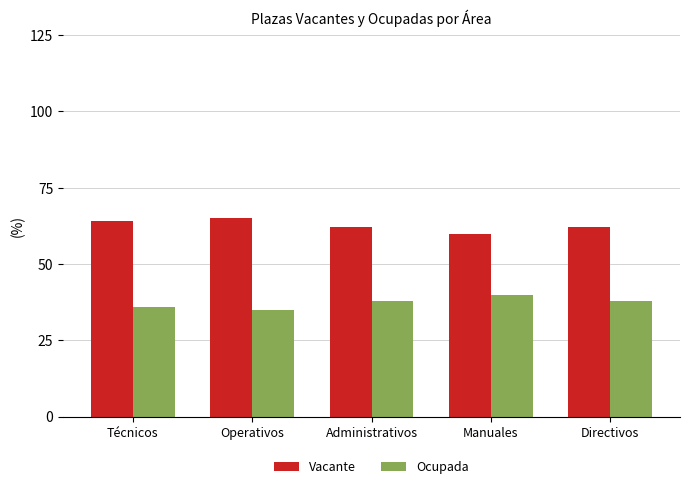

What value does the Vacante series have at Técnicos?

64